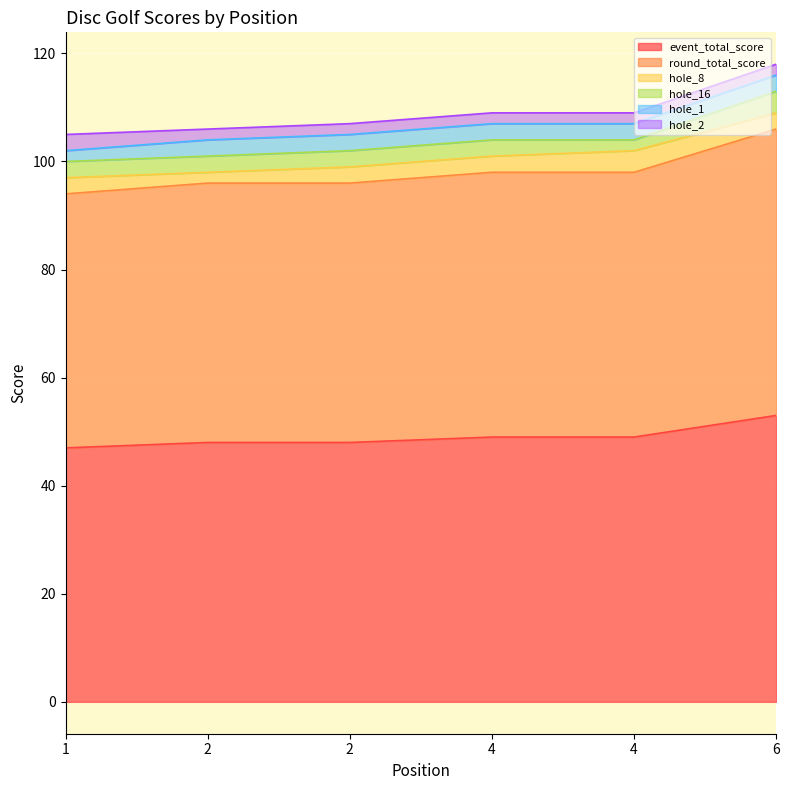

Between 1 and 4, which is larger?

4